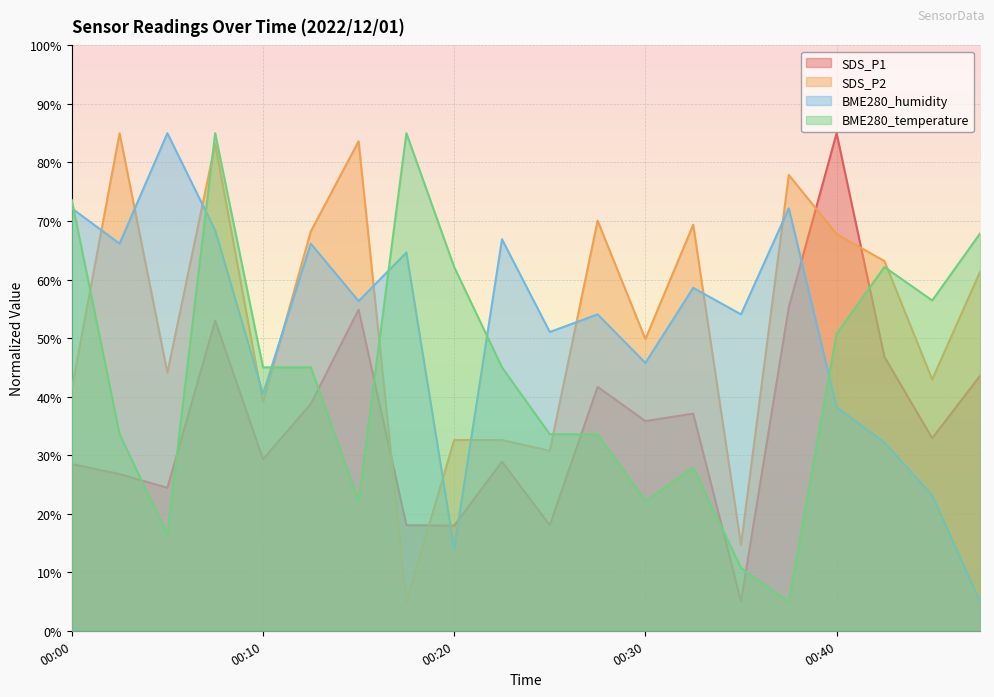

Reading left to right, extract all data points from this chart.

SDS_P1: 28.5	26.8	24.4	53.0	29.3	38.8	54.9	18.0	18.0	28.9	18.0	41.7	35.8	37.1	5.0	55.3	85.0	46.8	32.9	43.5
SDS_P2: 41.3	85.0	44.1	83.2	39.0	68.2	83.6	5.0	32.6	32.6	30.7	70.1	49.8	69.4	14.7	77.9	67.8	63.2	42.9	61.3
BME280_humidity: 72.2	66.1	85.0	68.4	40.5	66.1	56.3	64.6	14.1	66.9	51.0	54.1	45.8	58.6	54.1	72.2	38.2	32.2	23.1	5.0
BME280_temperature: 73.6	33.6	16.4	85.0	45.0	45.0	22.1	85.0	62.1	45.0	33.6	33.6	22.1	27.9	10.7	5.0	50.7	62.1	56.4	67.9